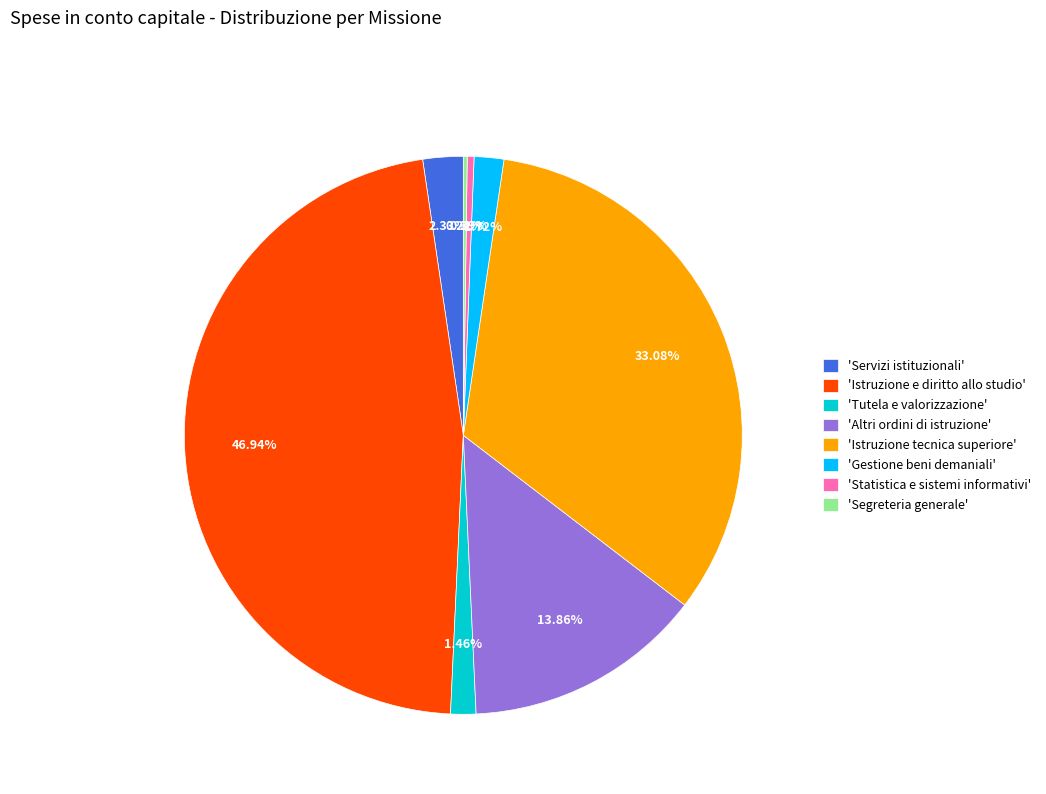

What is the largest slice in the pie chart?

'Istruzione e diritto allo studio'